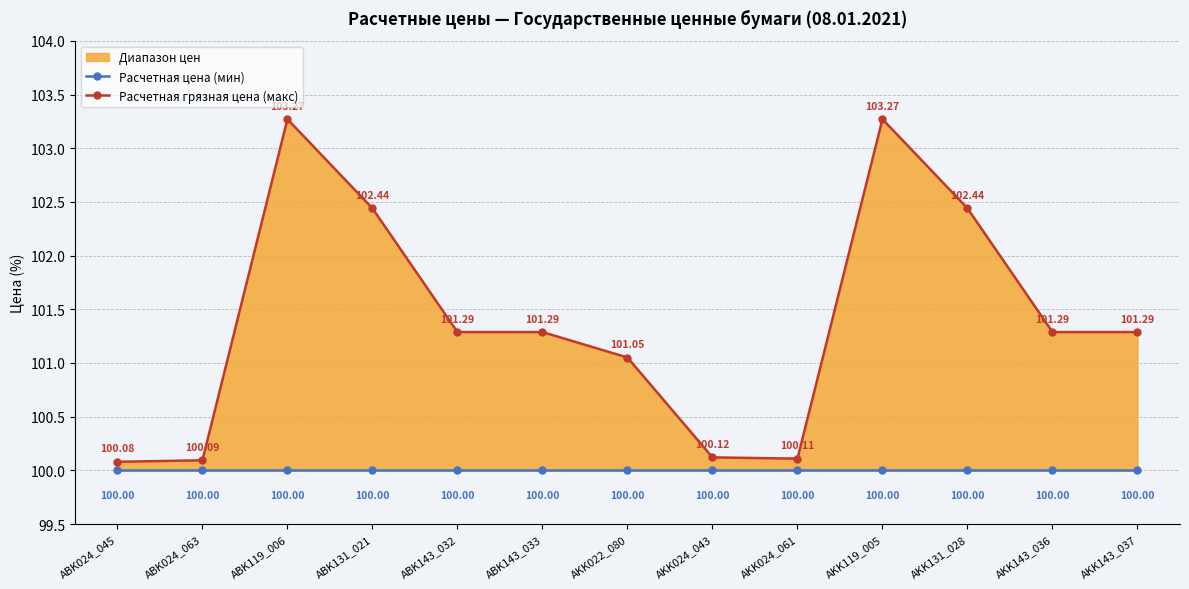

Which series has the largest total across all categories?

Расчетная грязная цена (макс)